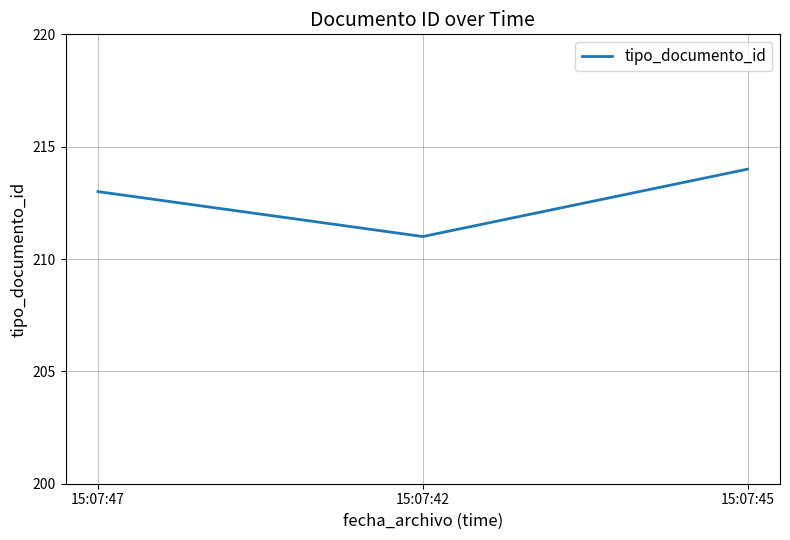

Is this an area chart (filled region under the line)?

No